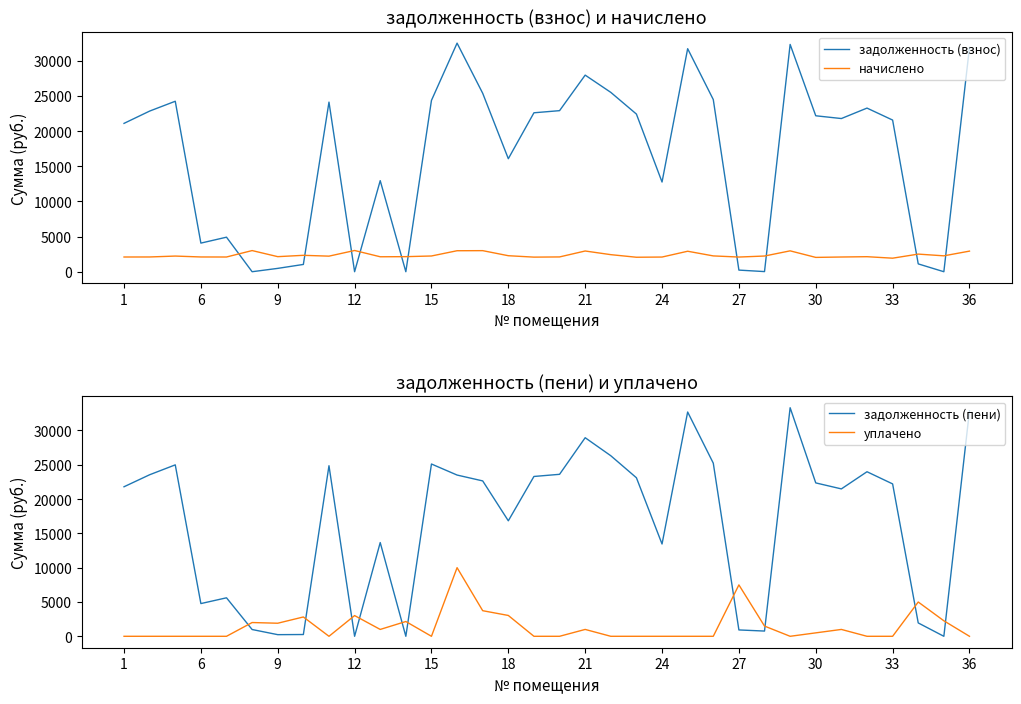

At how many categories does at least one series exceed 14473?

21